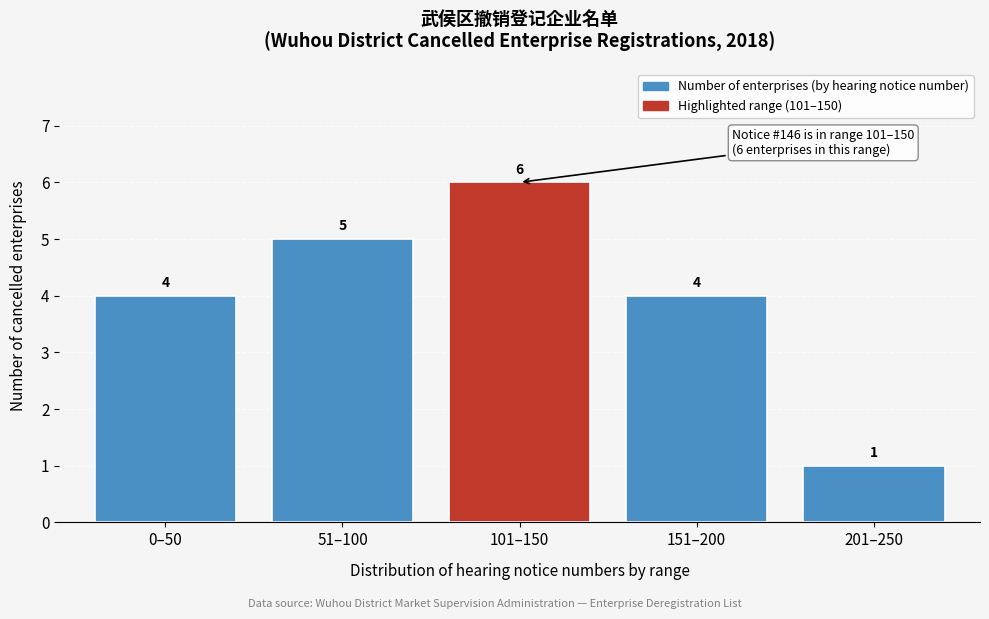

Reading left to right, what are all the values shown in this chart?

4	5	6	4	1